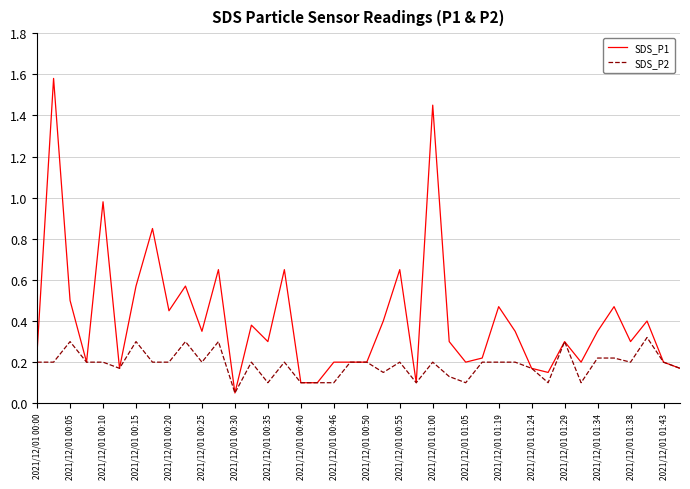

Rank the series by their average value, from highest to lowest.

SDS_P1, SDS_P2